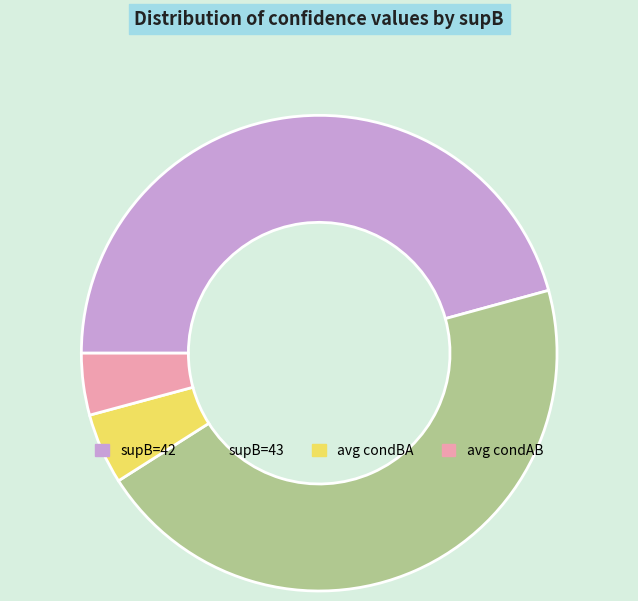

Does any single category account for the majority?

No